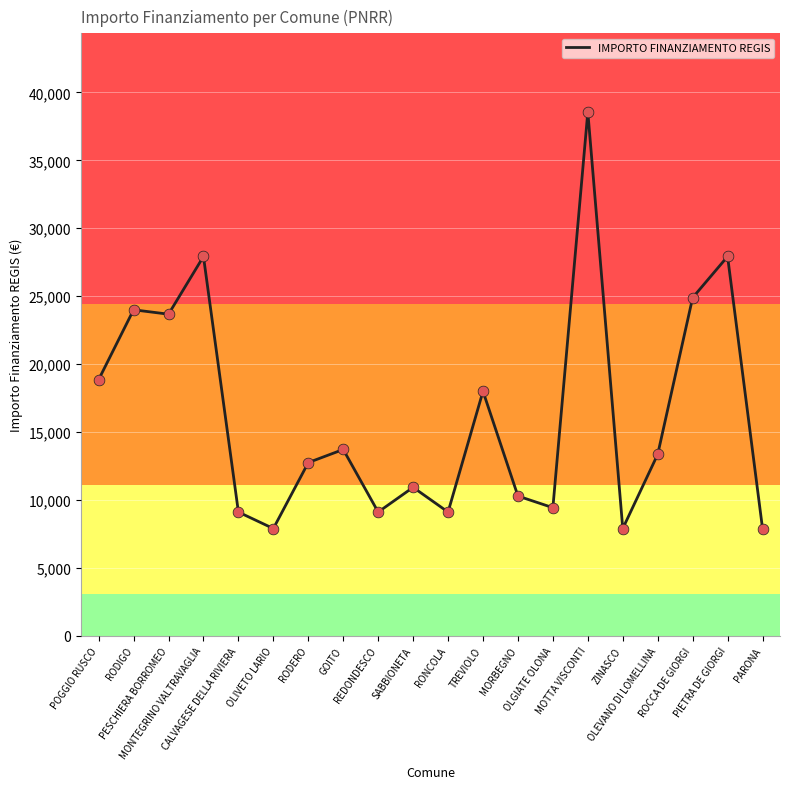

What is the ratio of the value at OLEVANO DI LOMELLINA to the value at RODIGO?

0.6